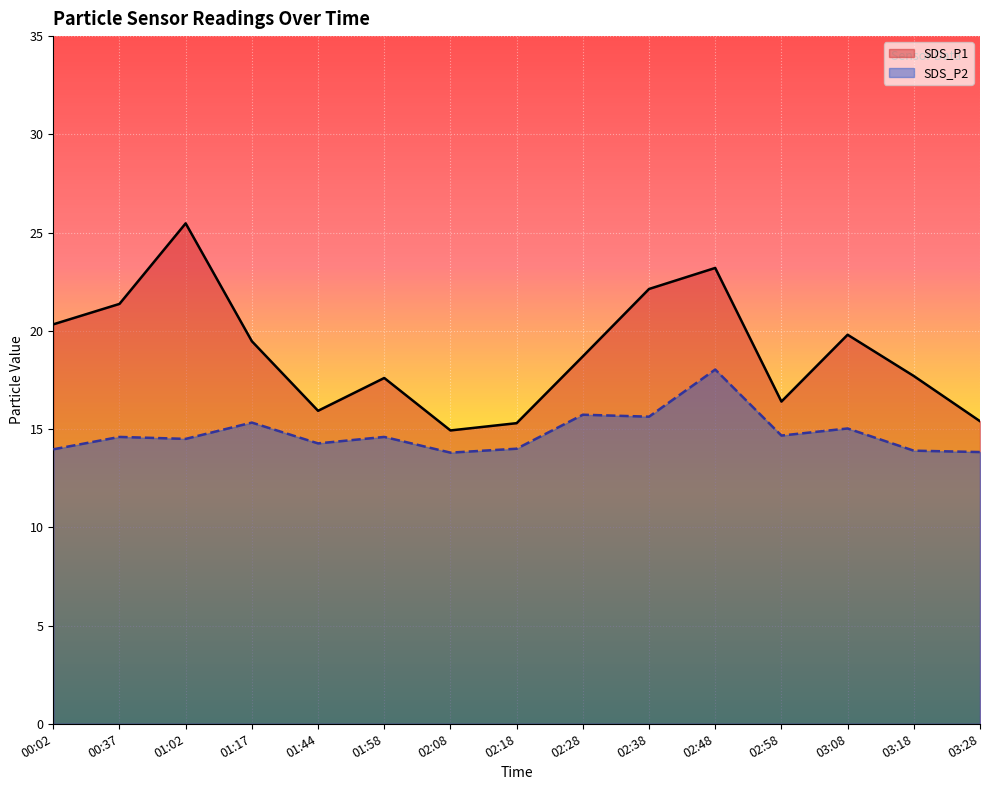

How many interior local valleys does the SDS_P1 series have?

3